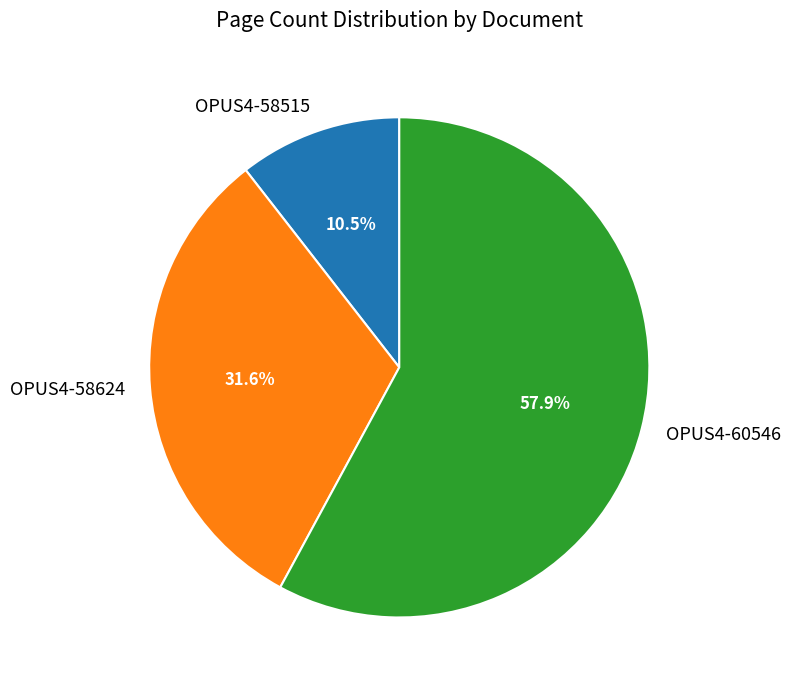

Is it true that OPUS4-60546 is 58% of the pie?

True